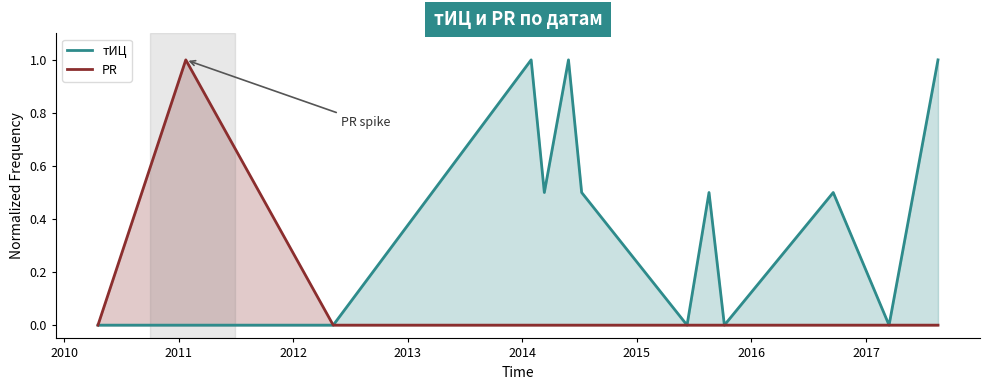

What is the greatest value displayed?

1.0